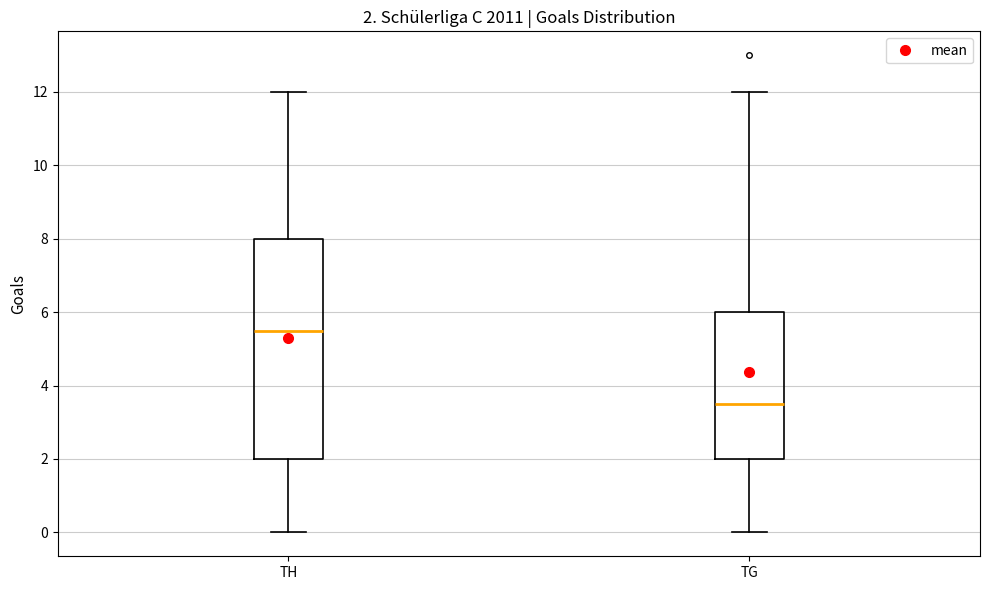

Which box is the tallest, from its lower edge to its upper edge?

TH